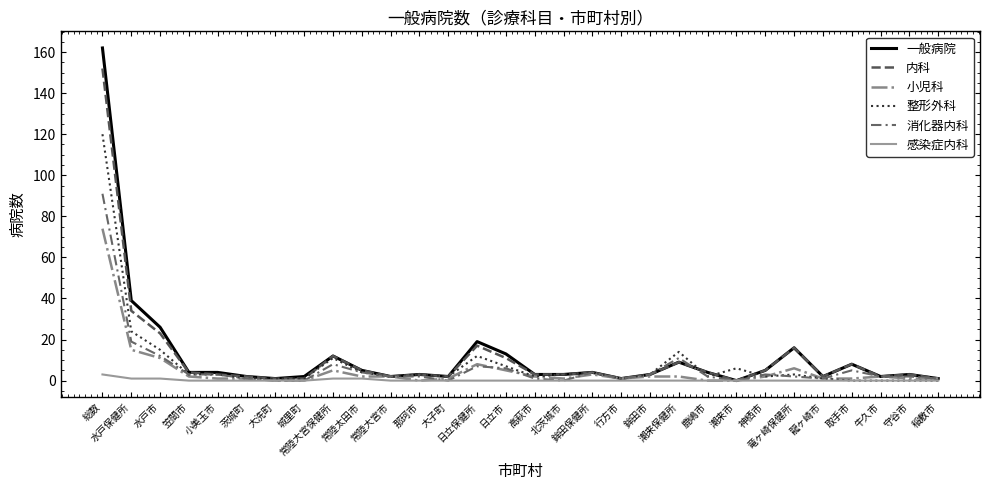

Does the chart display data point markers on the line(s)?

No